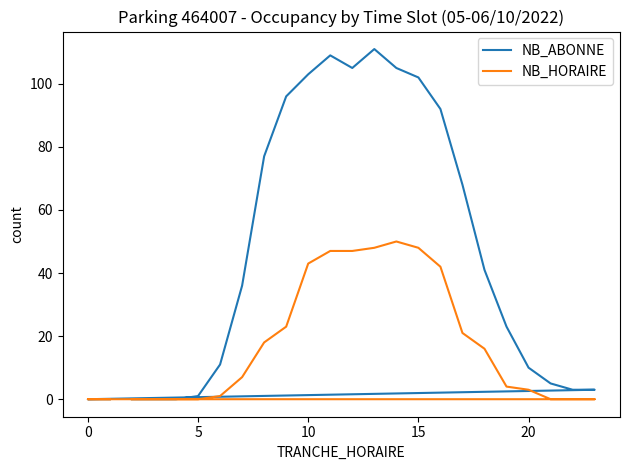

Between 0 and 22, which series saw the biggest shift?

NB_ABONNE